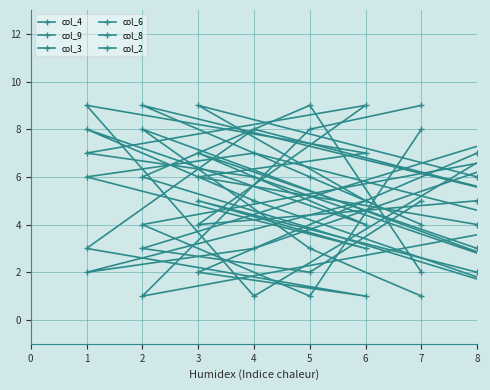

How many lines are shown in the chart?

6